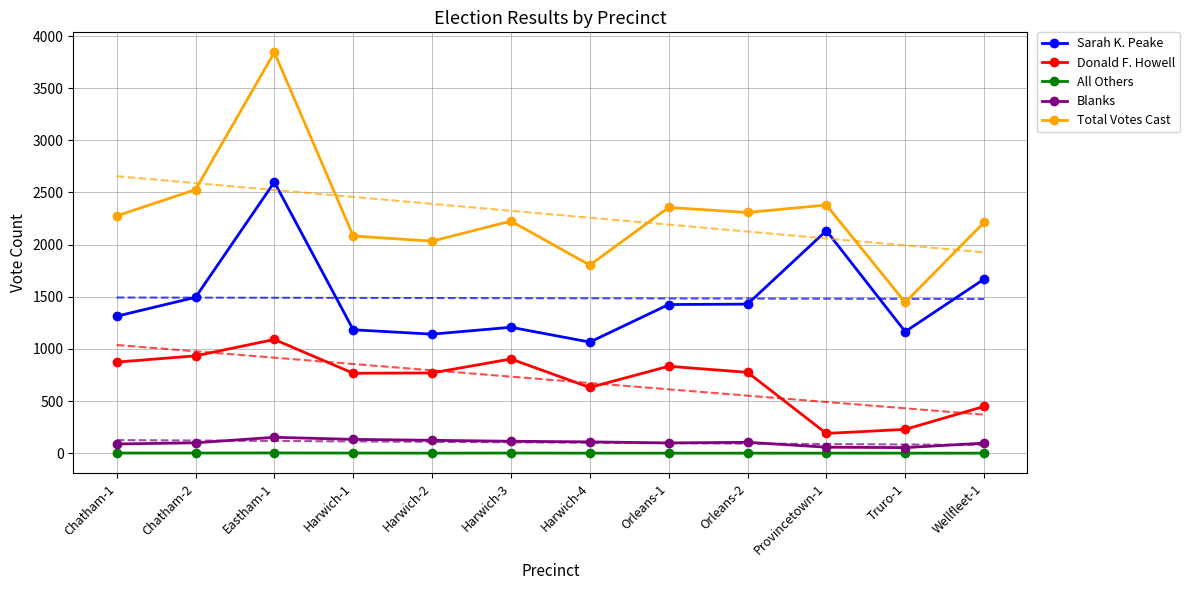

What is the label of the 2nd point from the right?

Truro-1